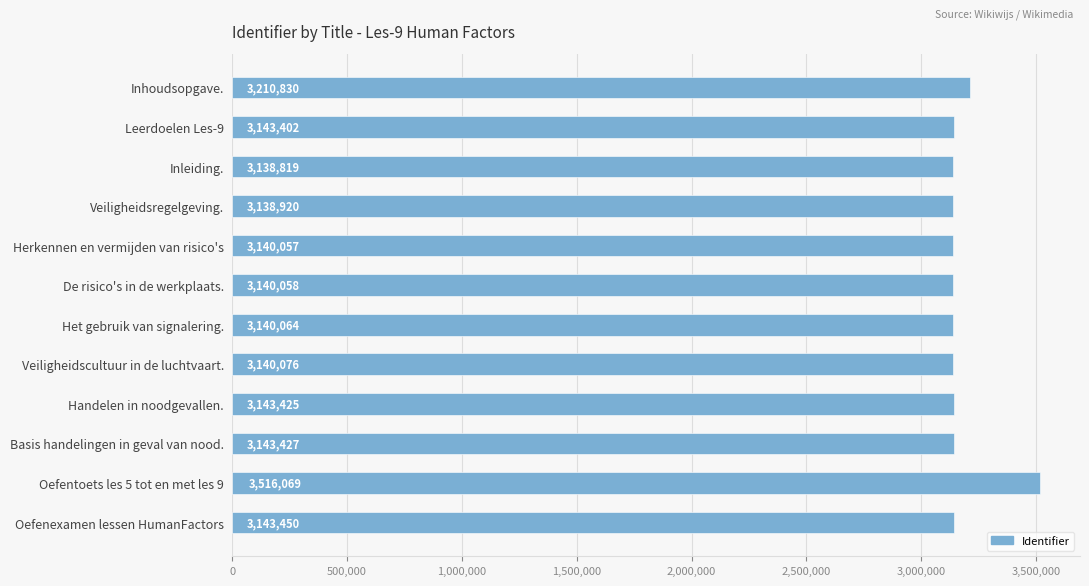

List the labels in order of value, smallest first.

Inleiding., Veiligheidsregelgeving., Herkennen en vermijden van risico's, De risico's in de werkplaats., Het gebruik van signalering., Veiligheidscultuur in de luchtvaart., Leerdoelen Les-9, Handelen in noodgevallen., Basis handelingen in geval van nood., Oefenexamen lessen HumanFactors, Inhoudsopgave., Oefentoets les 5 tot en met les 9